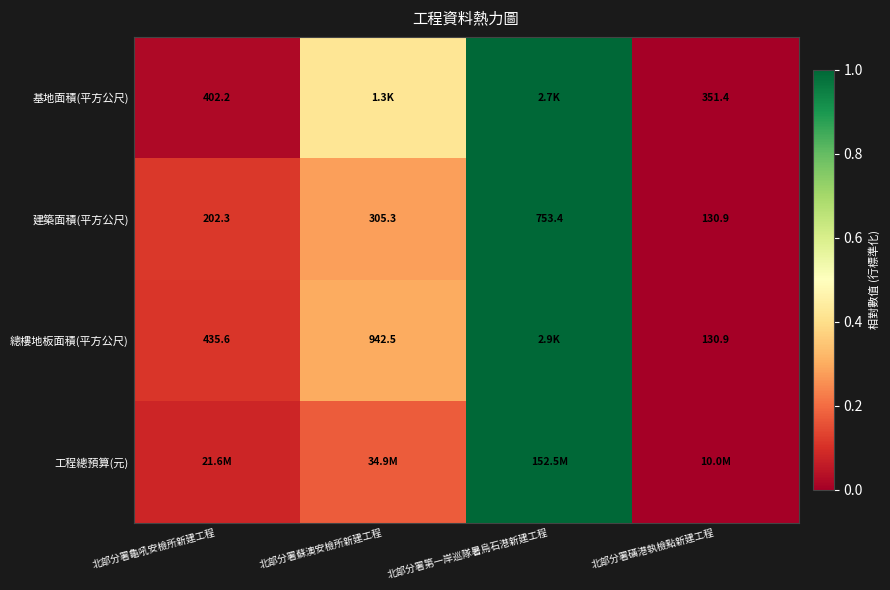

At which label does 建築面積(平方公尺) first exceed 305?

北部分署蘇澳安檢所新建工程